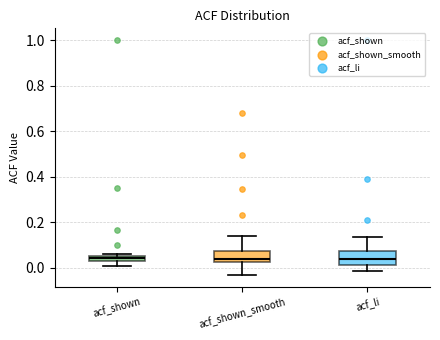

Where is the lower edge of the box for acf_shown on the y-axis? The values are not printed on the chart, so give them approximately, as read against the axis.

0.02